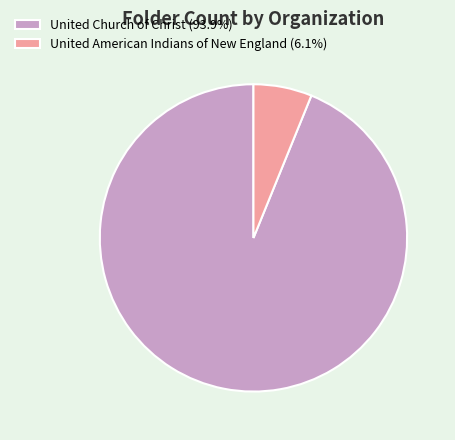

Count the number of slices in the pie.

2